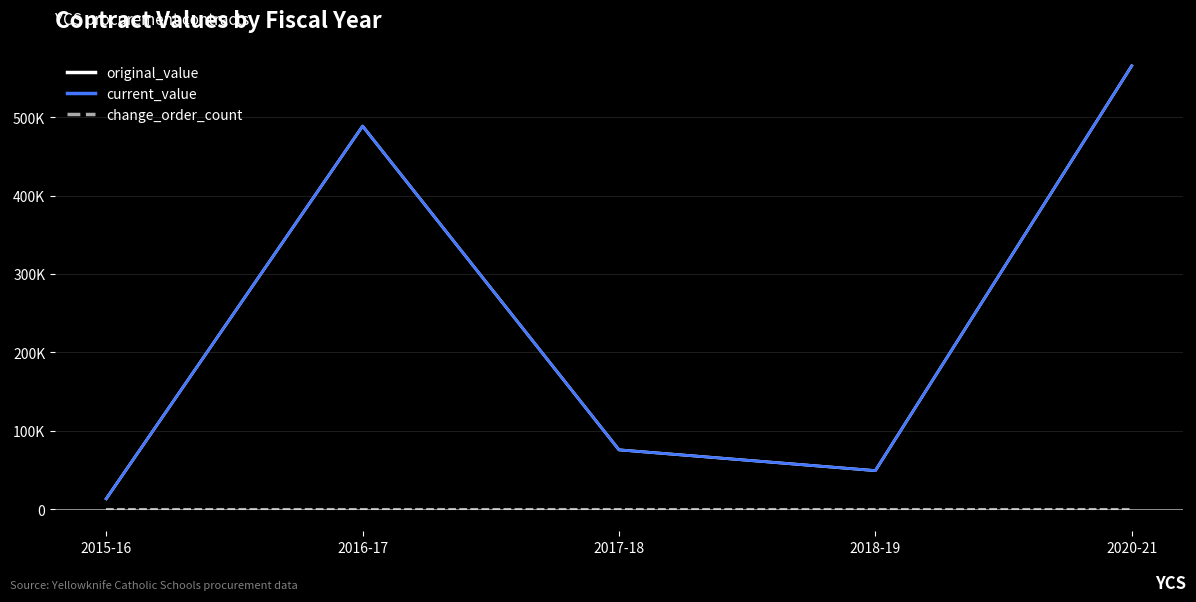

What is the label of the 1st point from the left?

2015-16